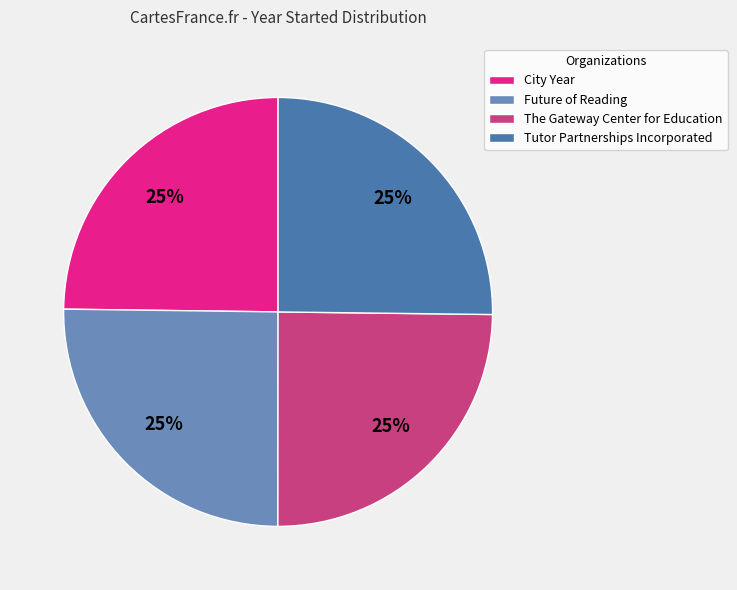

What is the ratio of the value at City Year to the value at Future of Reading?

1.0